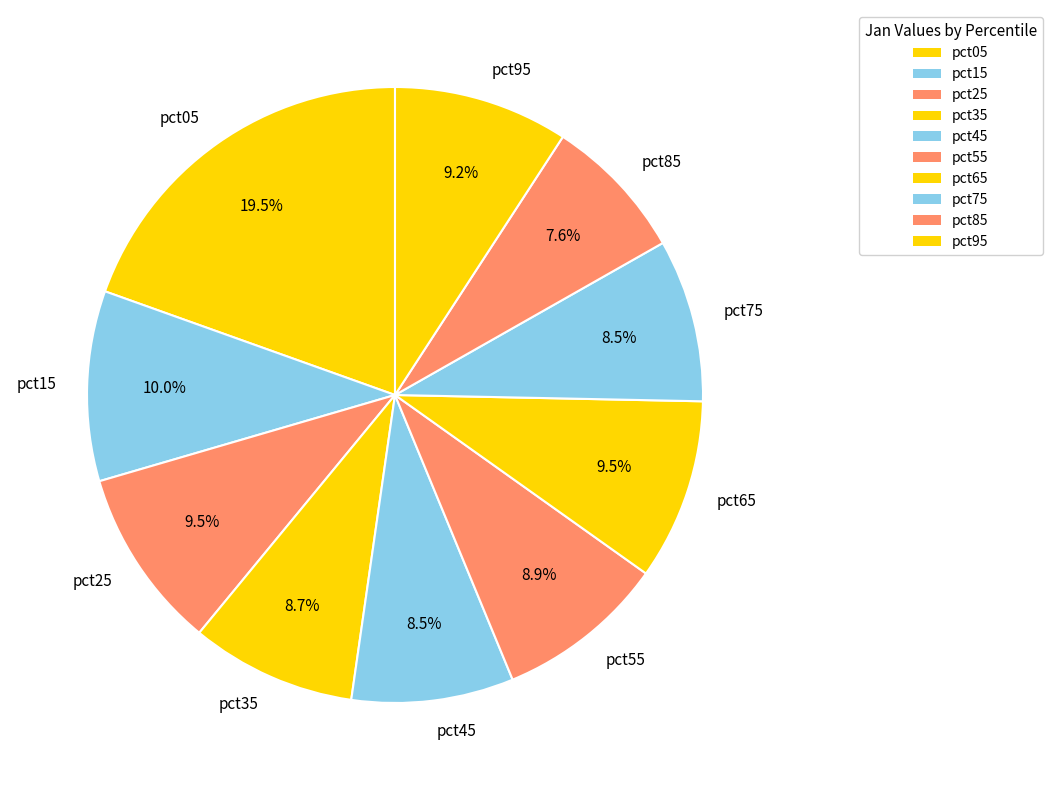

Does pct25 represent more than half of the total?

No